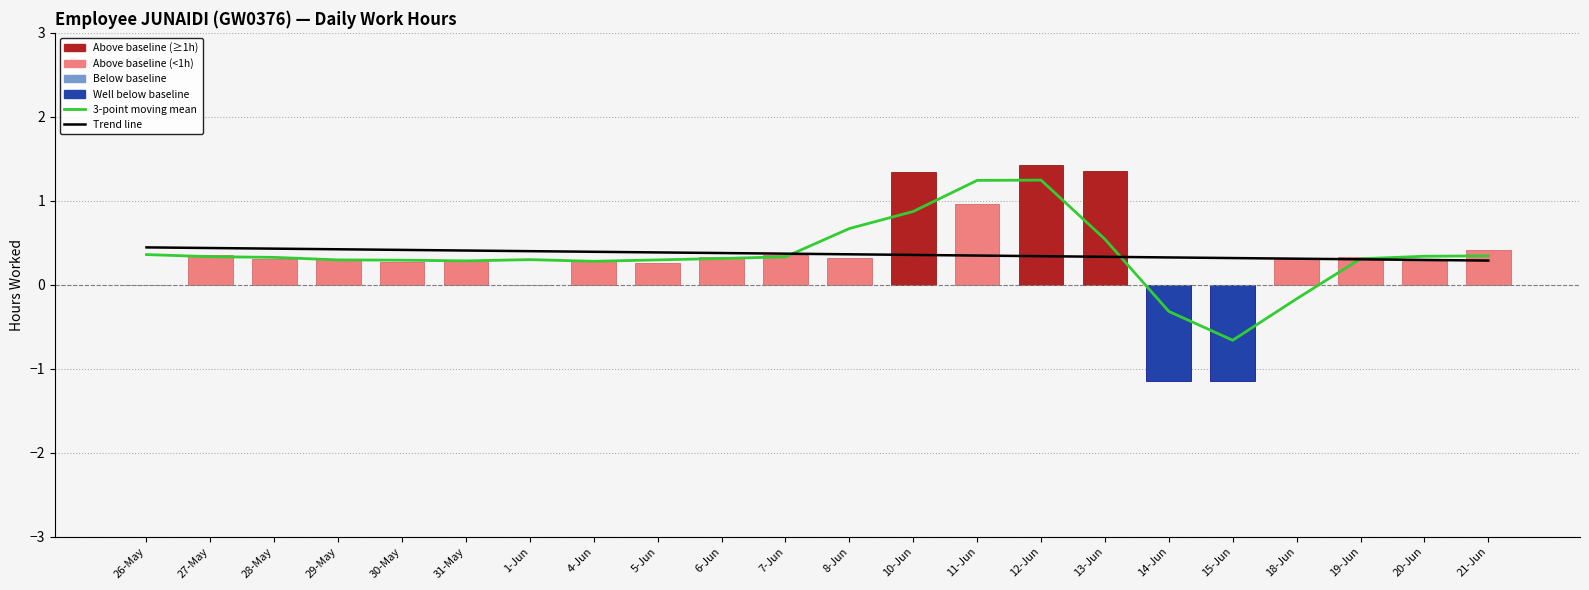

How many data points in Low (hours anomaly from baseline) are above 0?

18